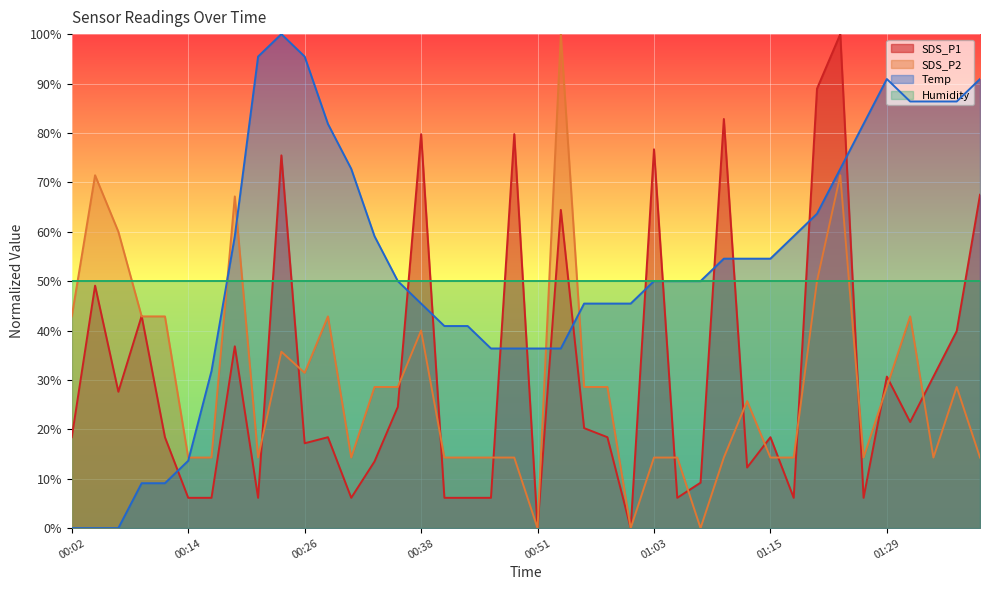

True or false: SDS_P1 and Temp cross at least once.

True